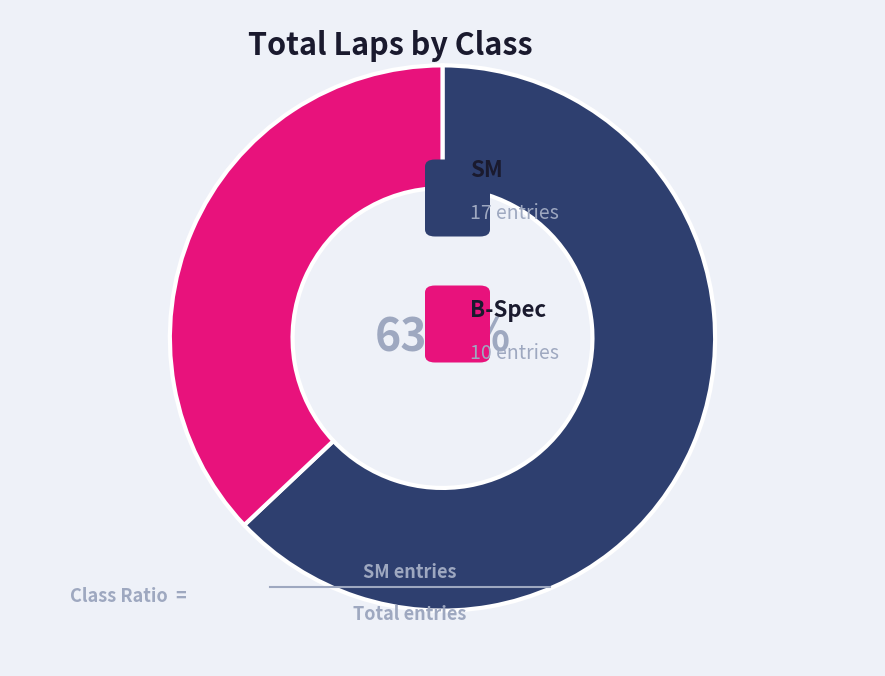

Is there a majority slice in this chart?

Yes